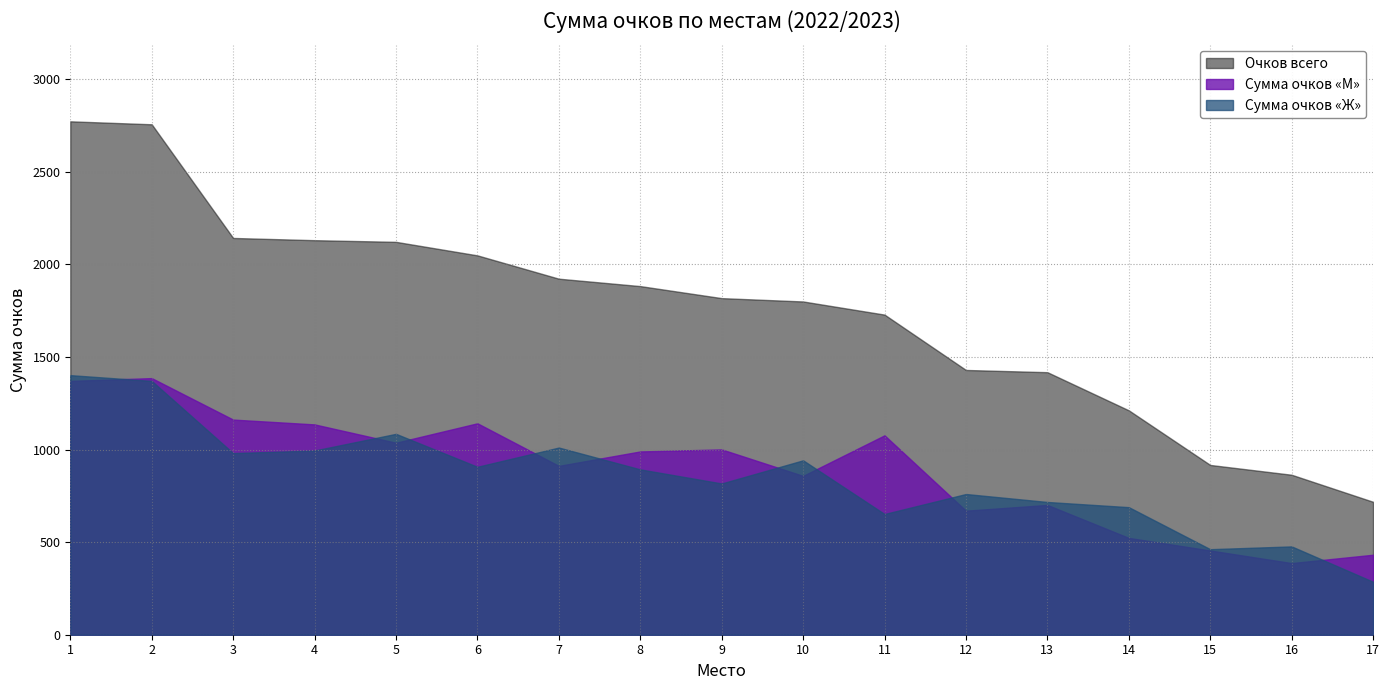

What is the difference between the maximum and minimum values in the Сумма очков «Ж» series?

1116